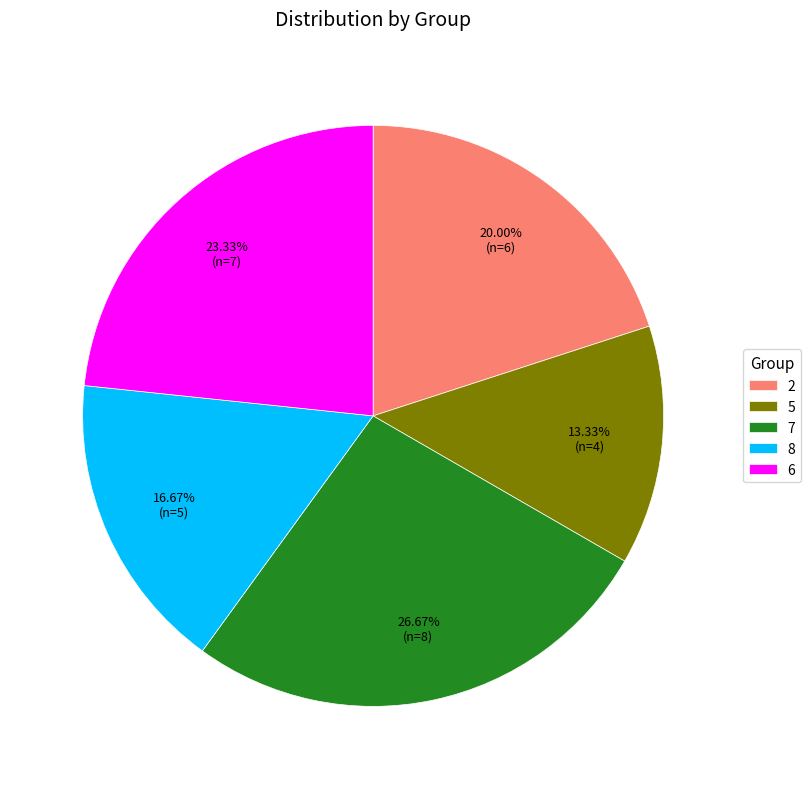

What portion of the pie excludes 6?

76.7%